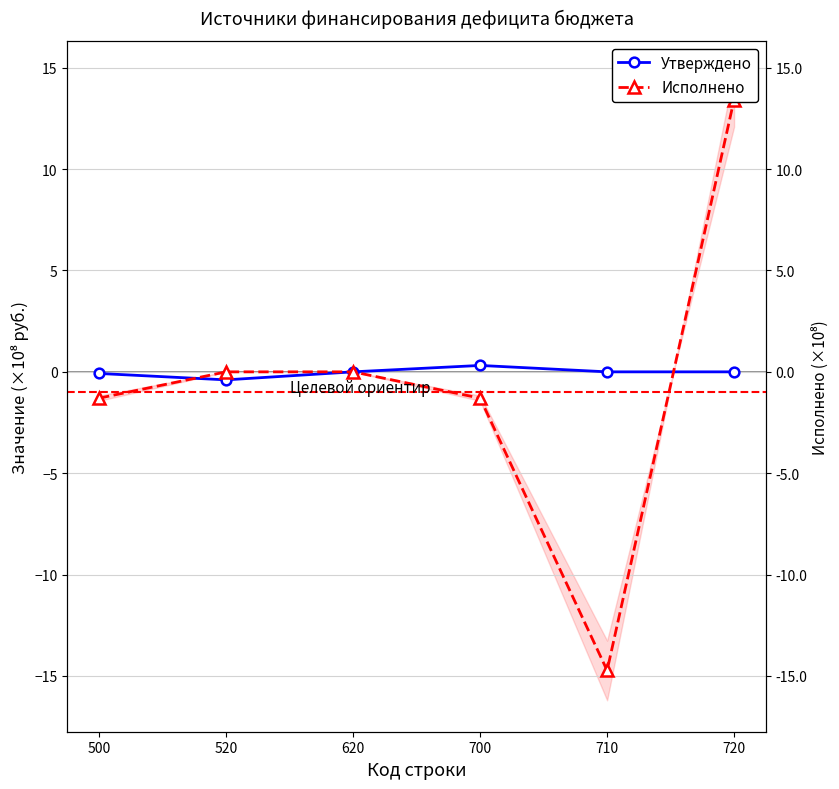

Reading left to right, what are all the values shown in this chart?

Утверждено: -0.1	-0.4	0.0	0.3	0.0	0.0
Исполнено: -1.3	0.0	0.0	-1.3	-14.7	13.4